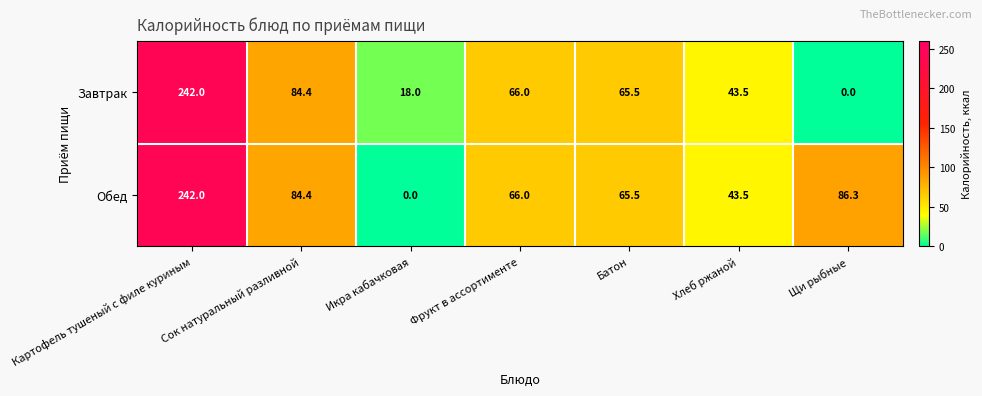

The value of Обед at Щи рыбные is 117.8. True or false?

False